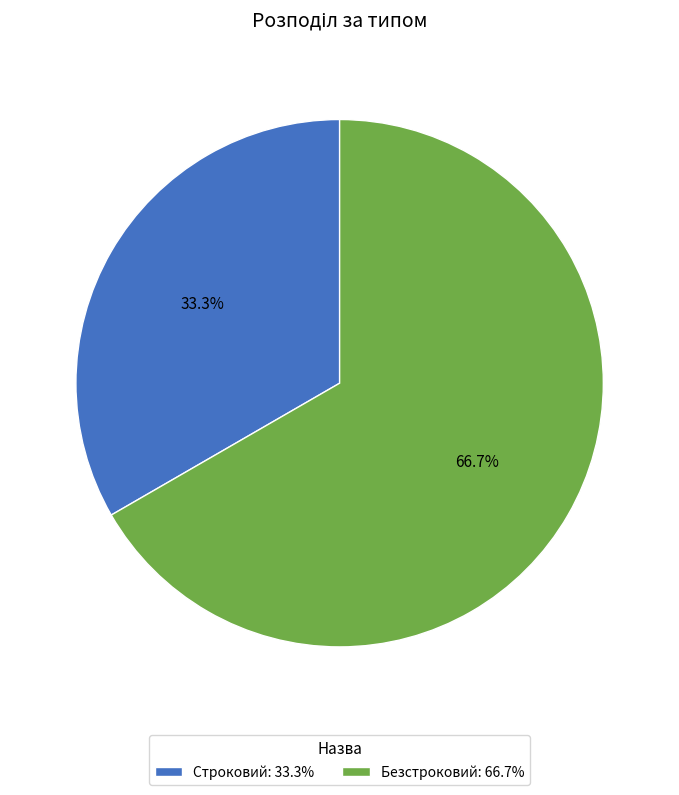

To the nearest percent, what portion does Строковий represent?

33%